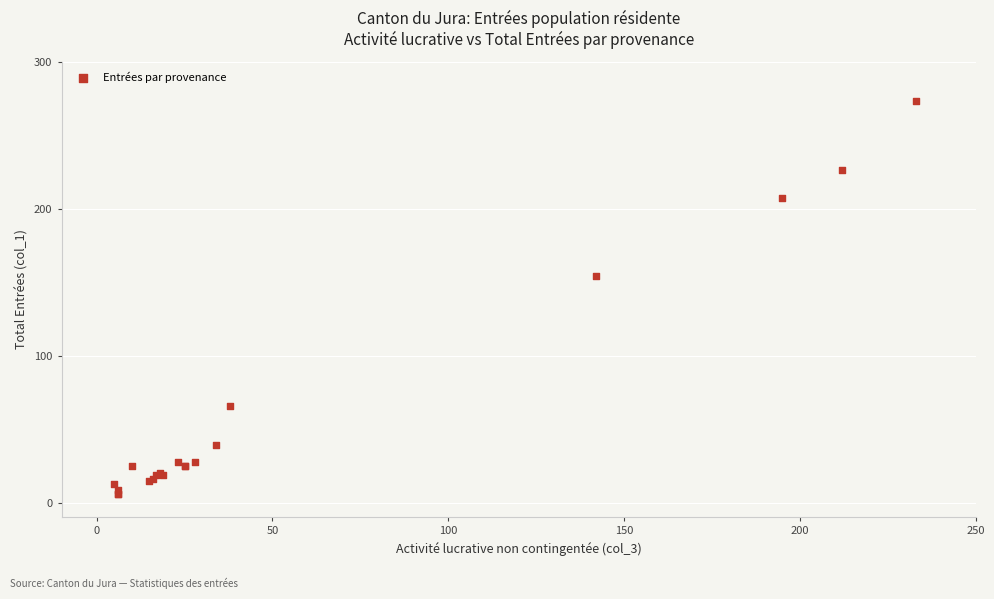

What Y value in the scatter plot is closest to 139?

154